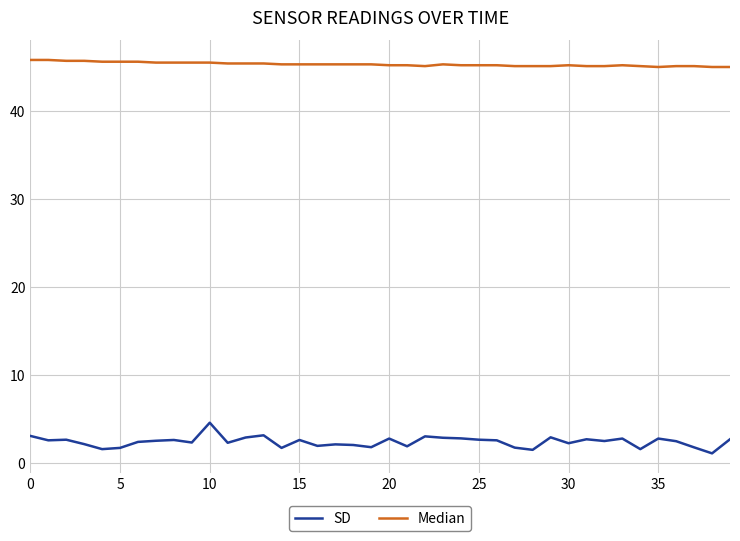

Which series has the largest total across all categories?

Median